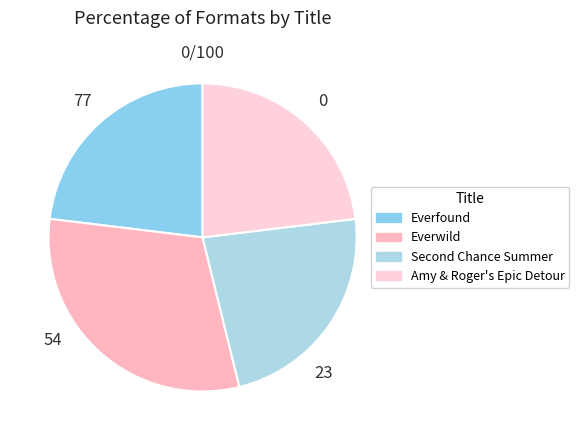

Rank the categories by value from highest to lowest.

Everwild, Everfound, Second Chance Summer, Amy & Roger's Epic Detour